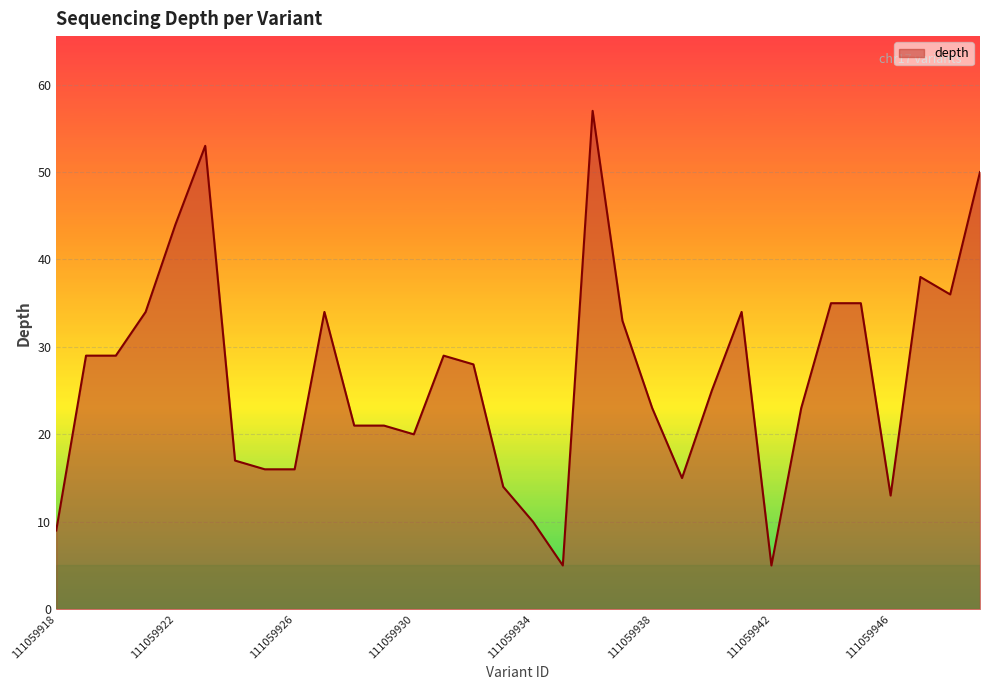

What is the minimum value shown in the chart?

5